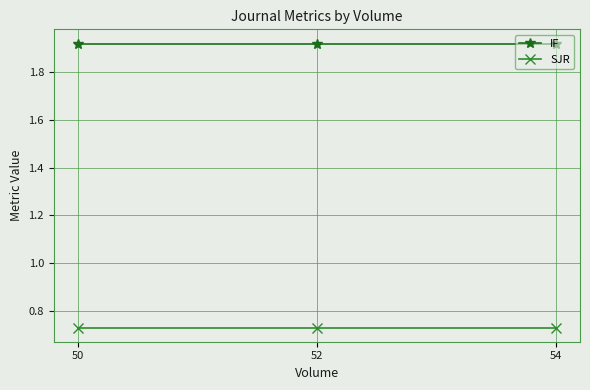

Is it true that SJR equals 0.5 at 54?

False